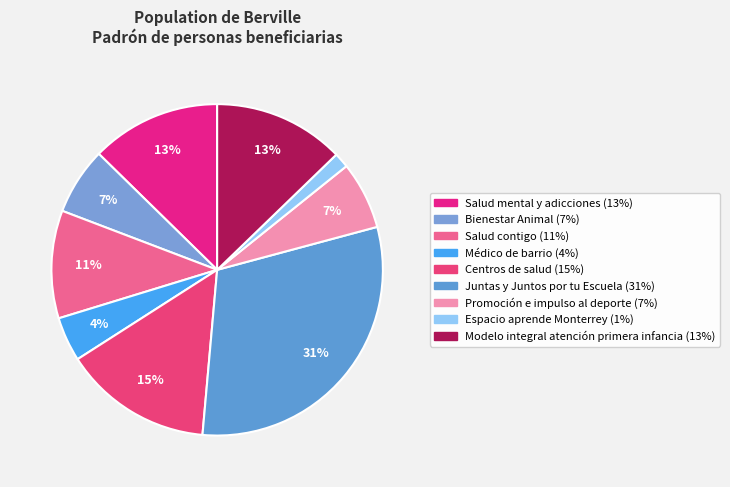

How many segments does this pie chart have?

9